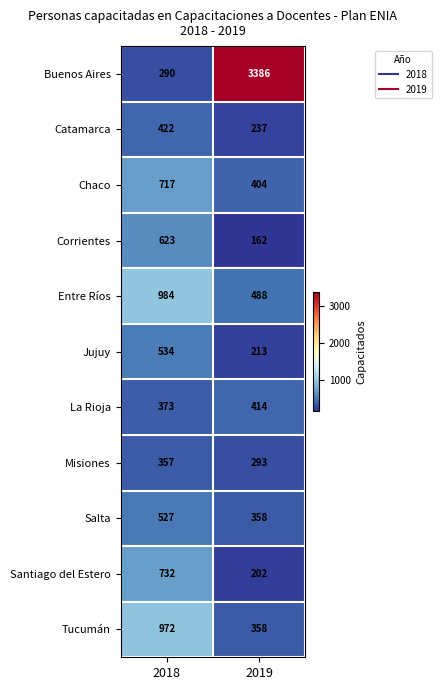

What is the difference between the Chaco values at 2019 and 2018?

313